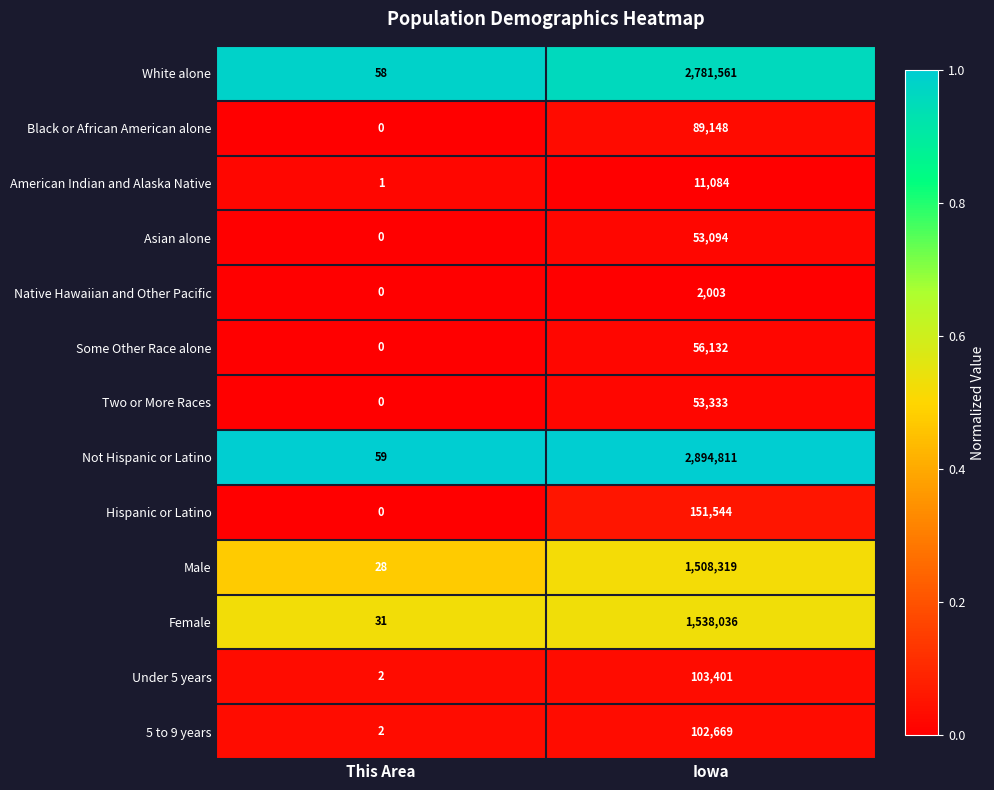

At which label is White alone closest to 1390809?

This Area